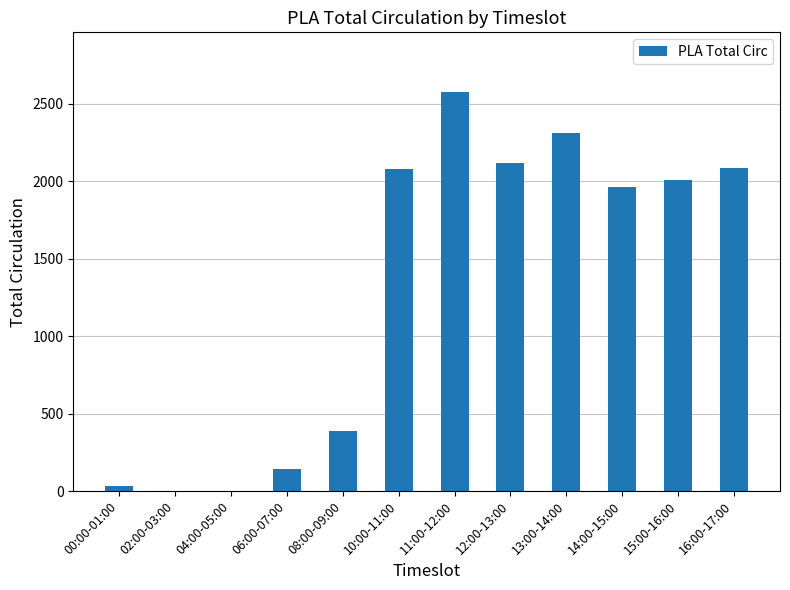

Which category has the highest value across all series?

11:00-12:00